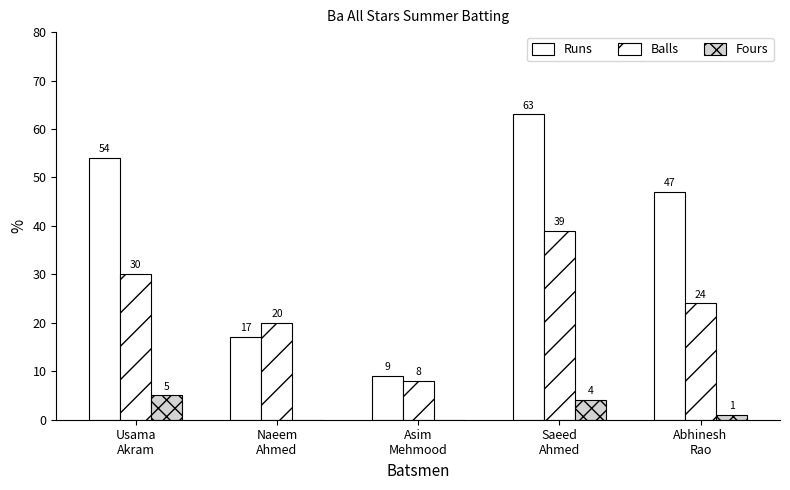

What position from the right is Naeem
Ahmed?

4